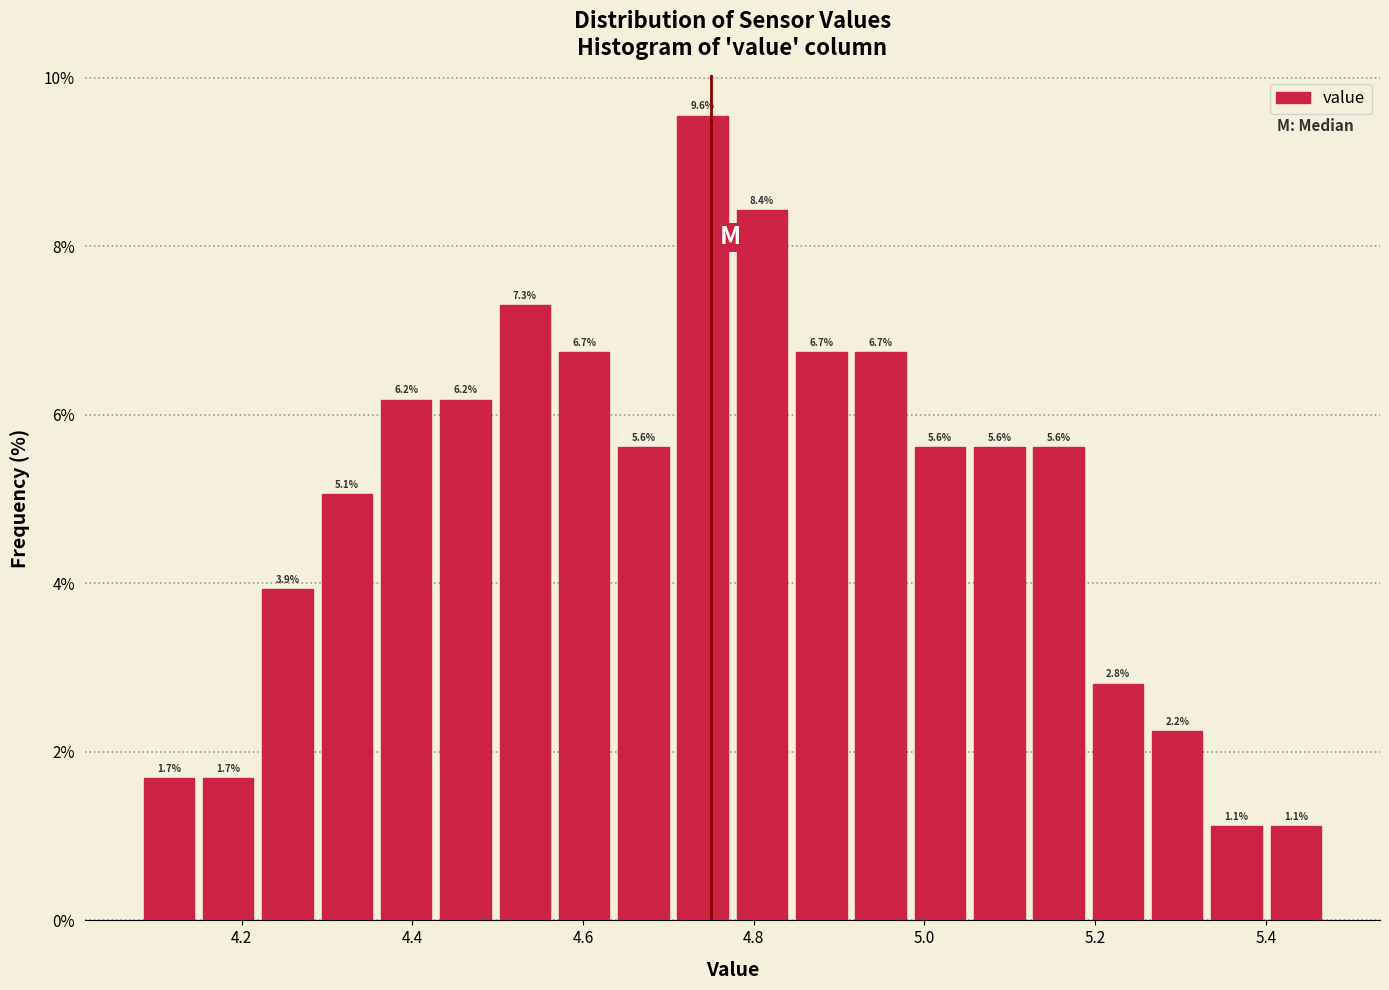

Read against the x-axis, roughly where is the centre of the tallest bar?

4.74